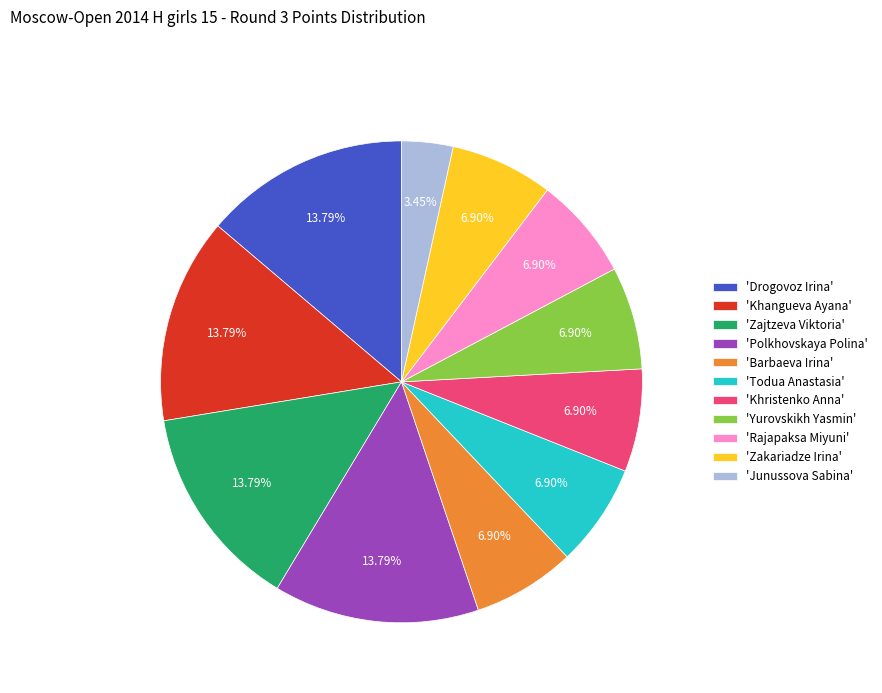

To the nearest percent, what is the average slice percentage?

9%